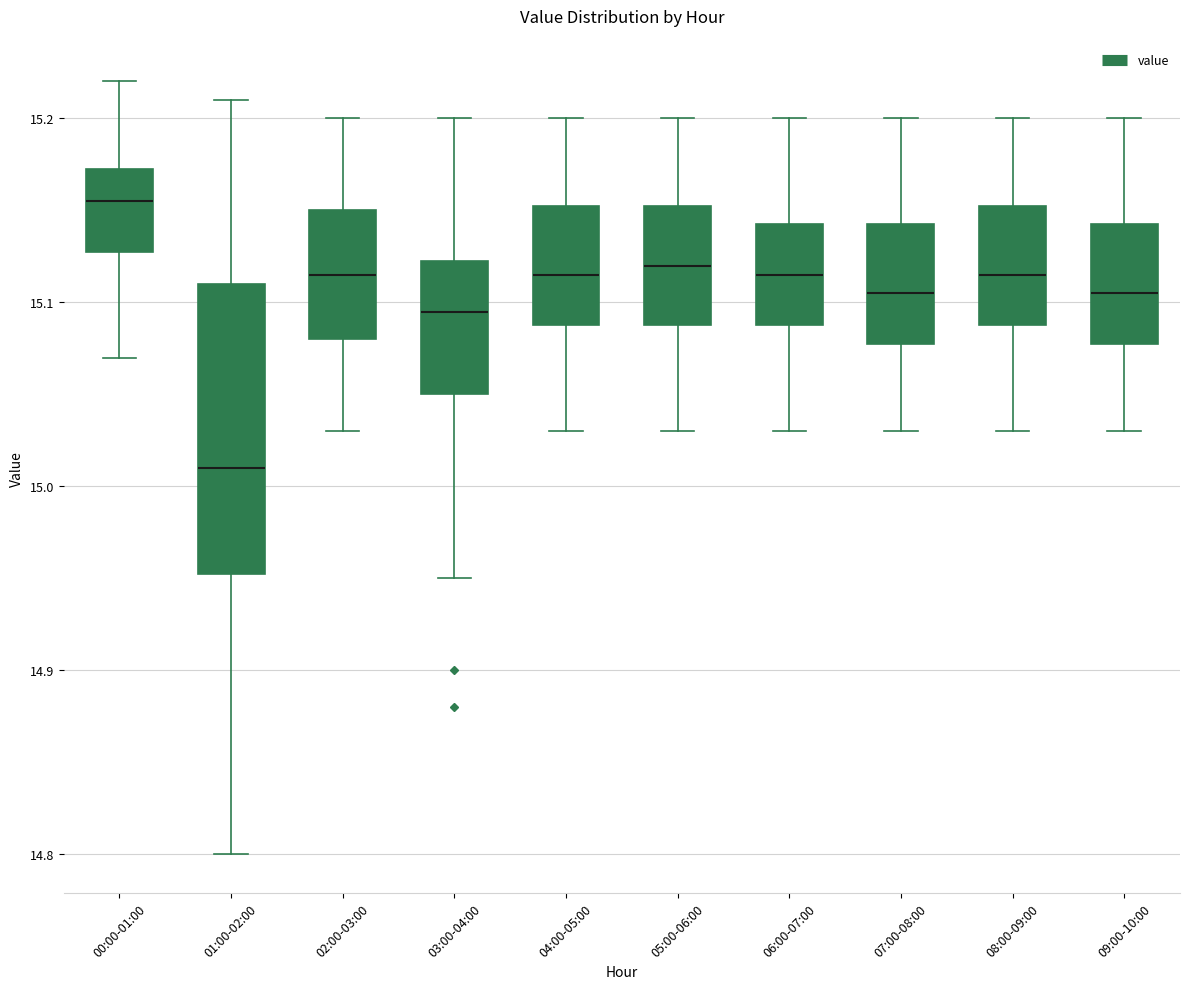

Which box's median line is the lowest?

01:00-02:00